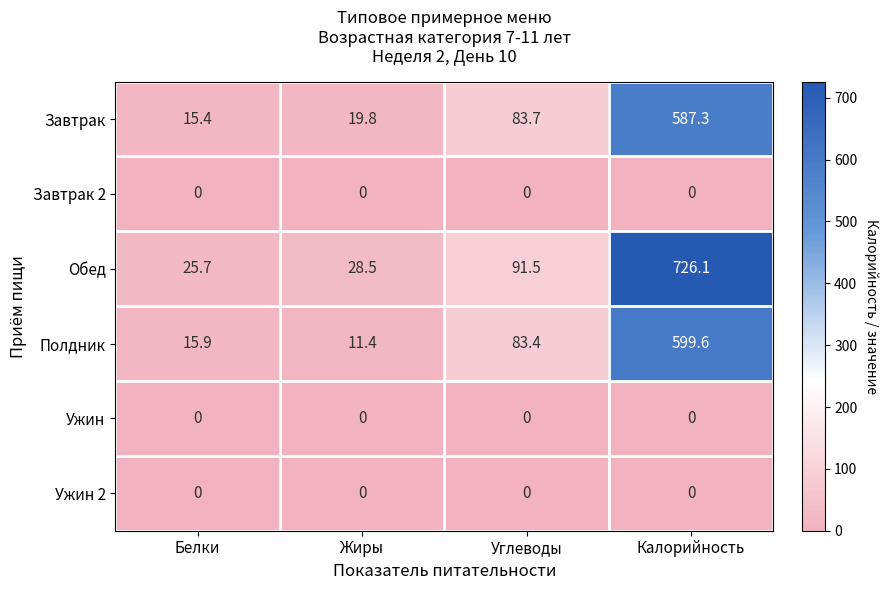

What is the spread (max minus min) of values at Жиры?

28.5